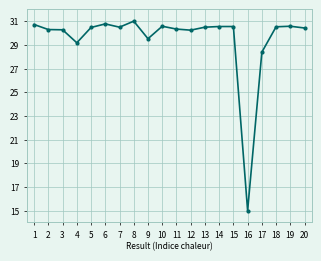

Is this an area chart (filled region under the line)?

No